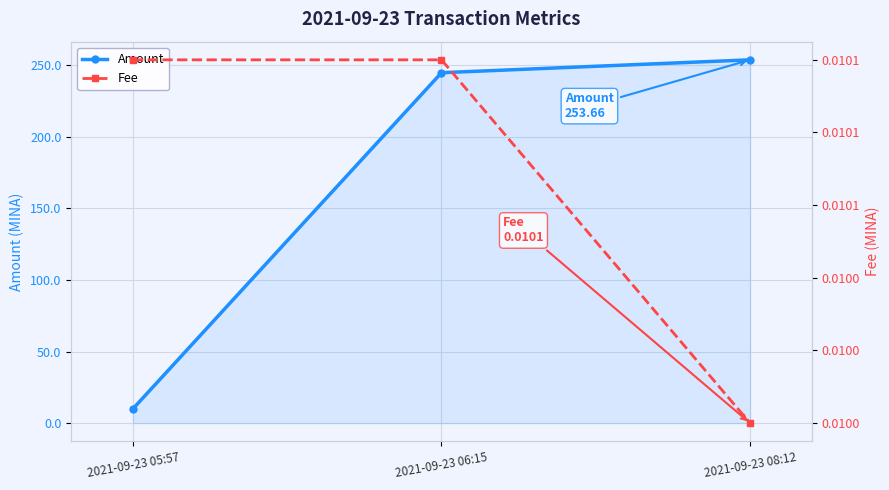

The value of Amount at 2021-09-23 08:12 is 253.7. True or false?

True